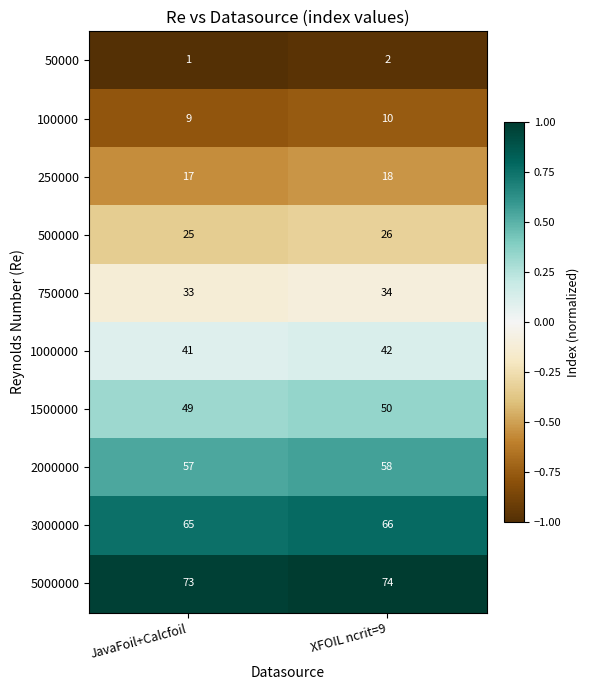

The 2000000 series shows 57 at JavaFoil+Calcfoil. True or false?

True